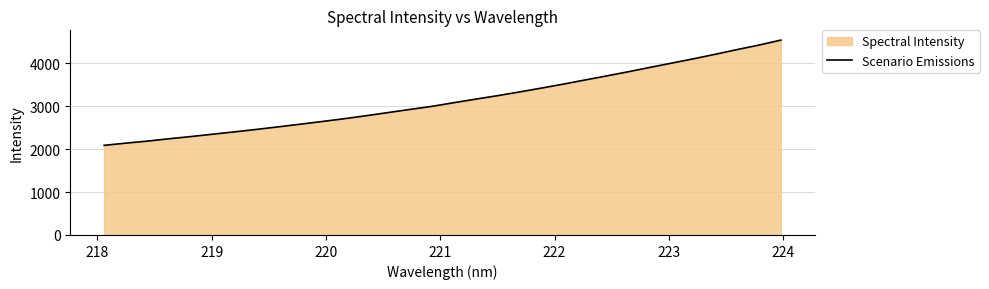

What is the difference between the maximum and minimum values?

2454.6